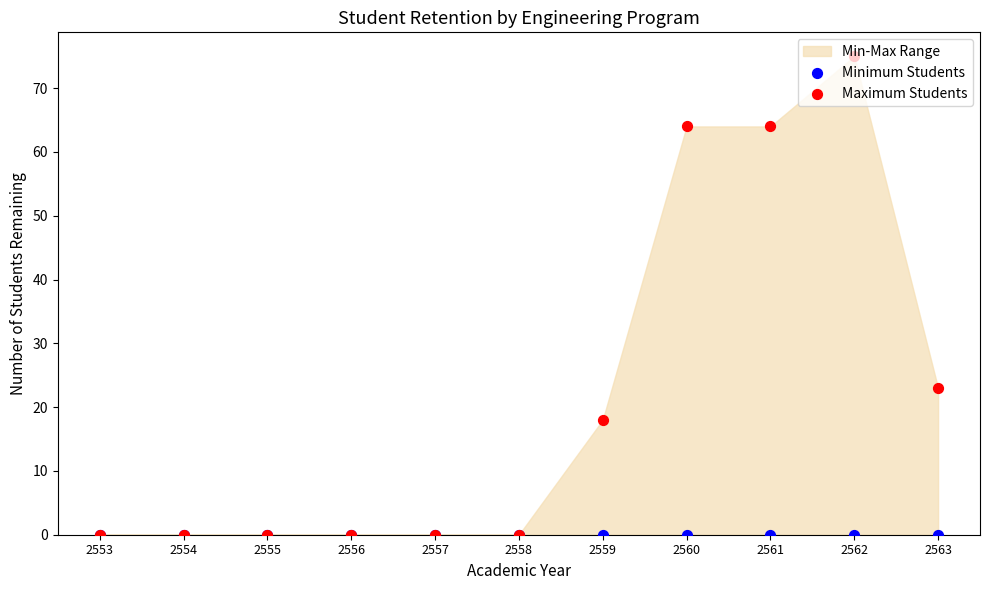

At which category is the sum across all series the highest?

2562